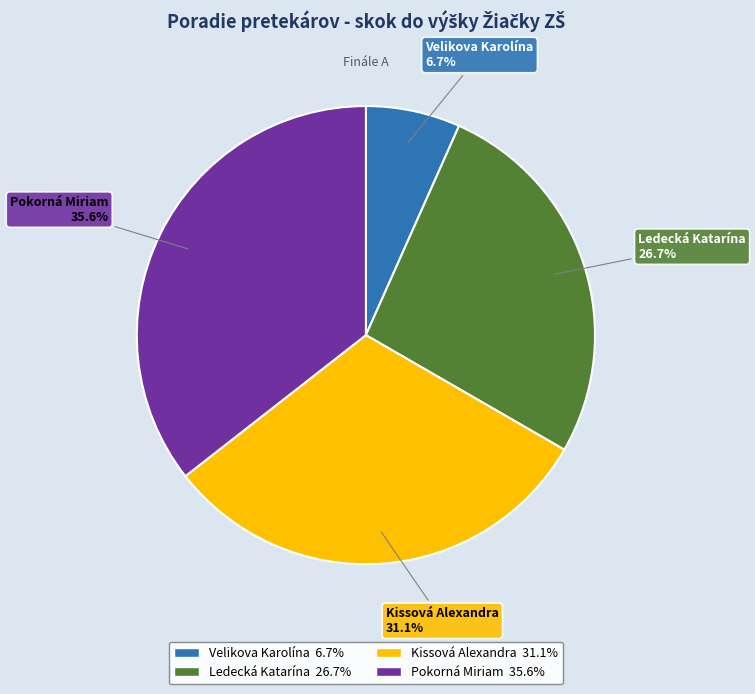

Which category has the biggest portion of the pie?

Pokorná Miriam